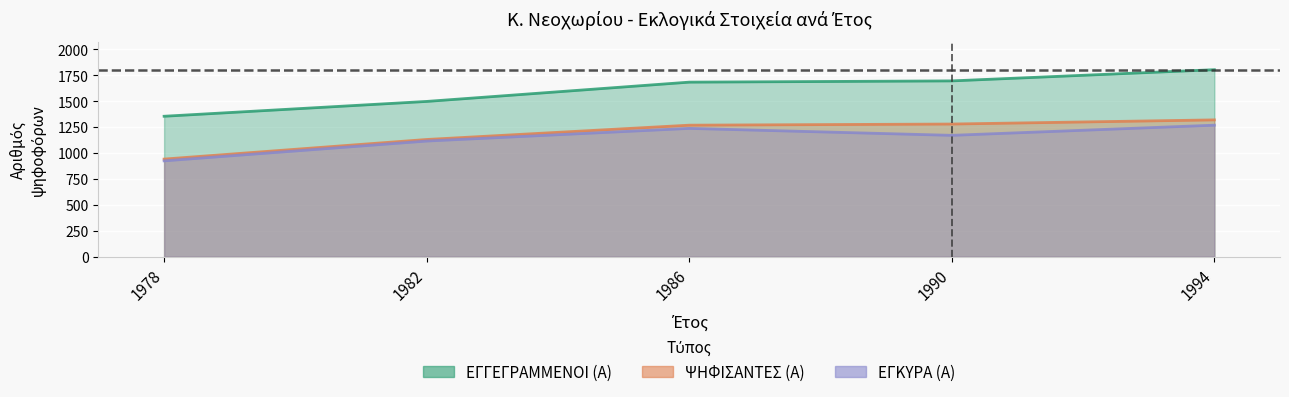

What are all the series names shown in the legend?

ΕΓΓΕΓΡΑΜΜΕΝΟΙ (Α), ΨΗΦΙΣΑΝΤΕΣ (Α), ΕΓΚΥΡΑ (Α)